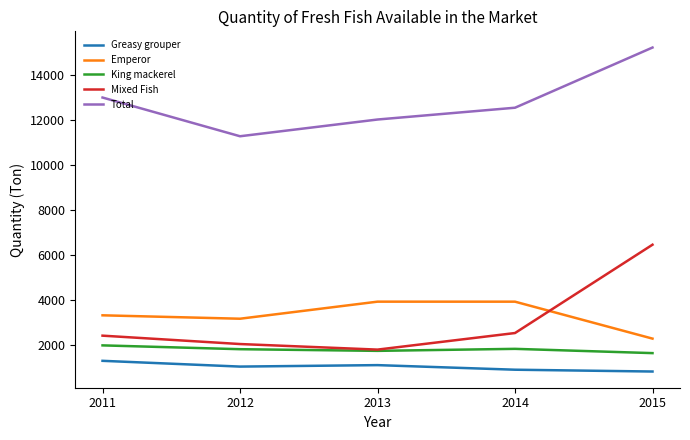

True or false: Emperor has a value of 3312.8 at 2011.

True